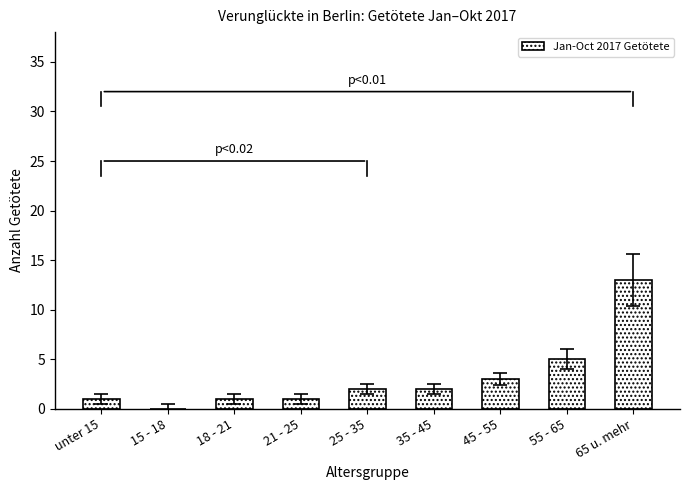

Are the bars horizontal?

No